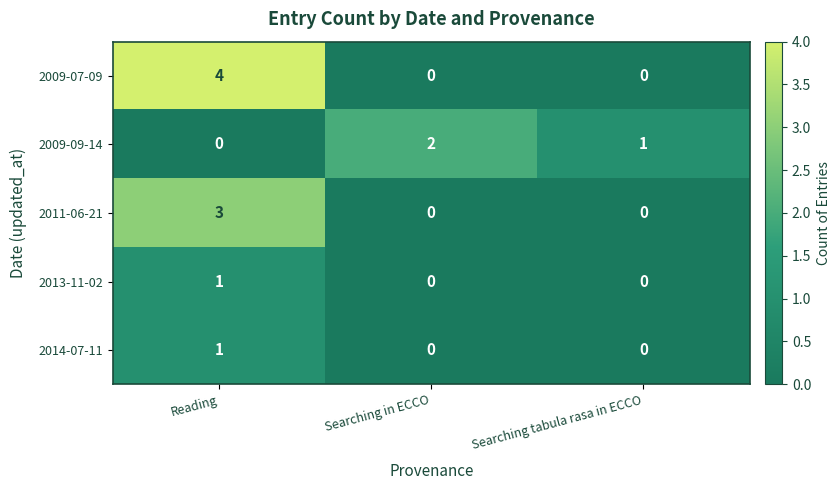

Which series has the widest spread of values?

2009-07-09